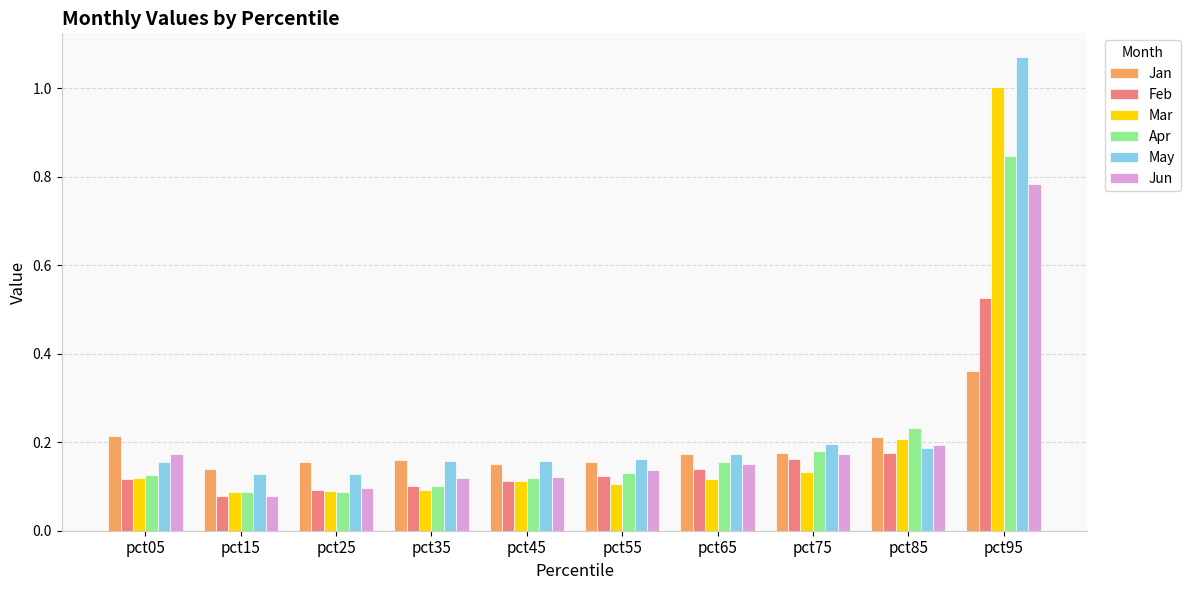

Which category has the highest value across all series?

pct95